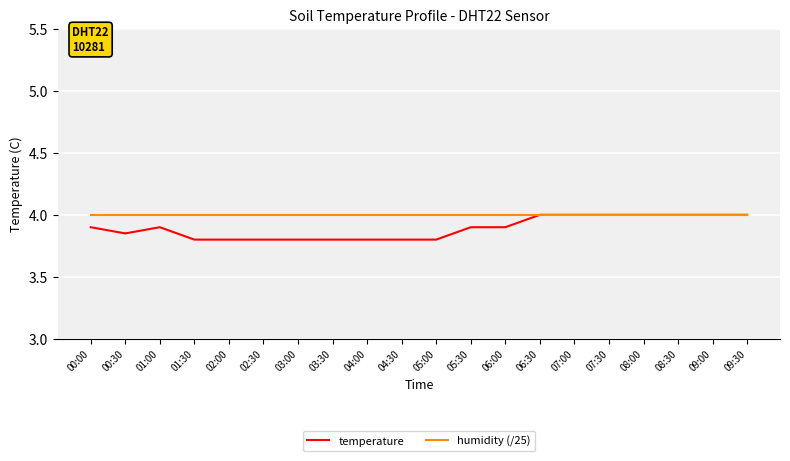

What position from the right is 01:00?

18